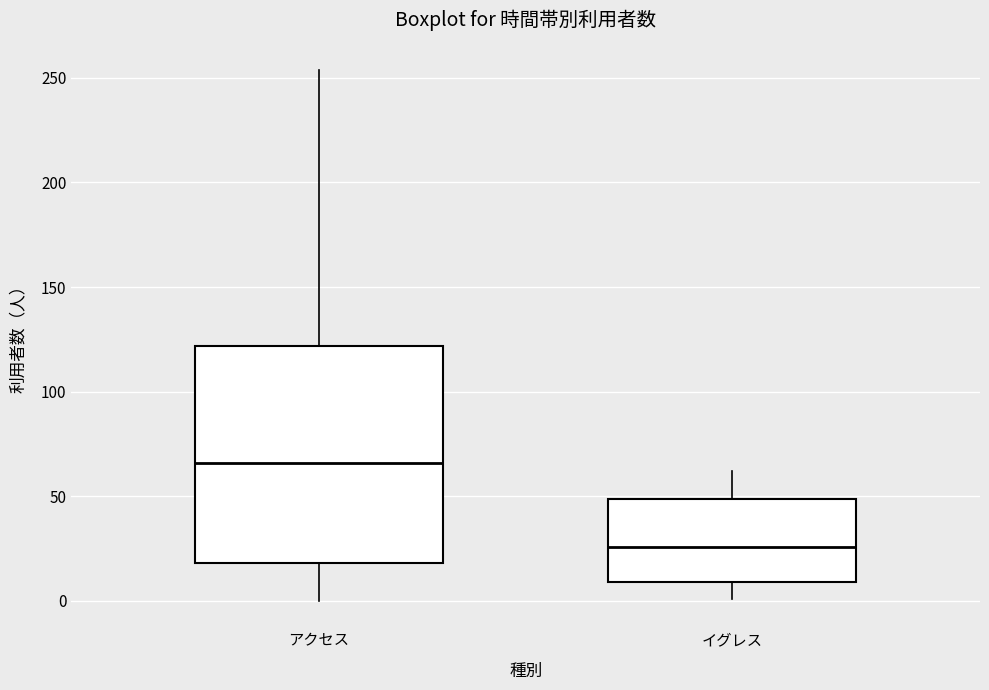

Comparing the boxes themselves (not the whiskers), which one is the tallest?

アクセス